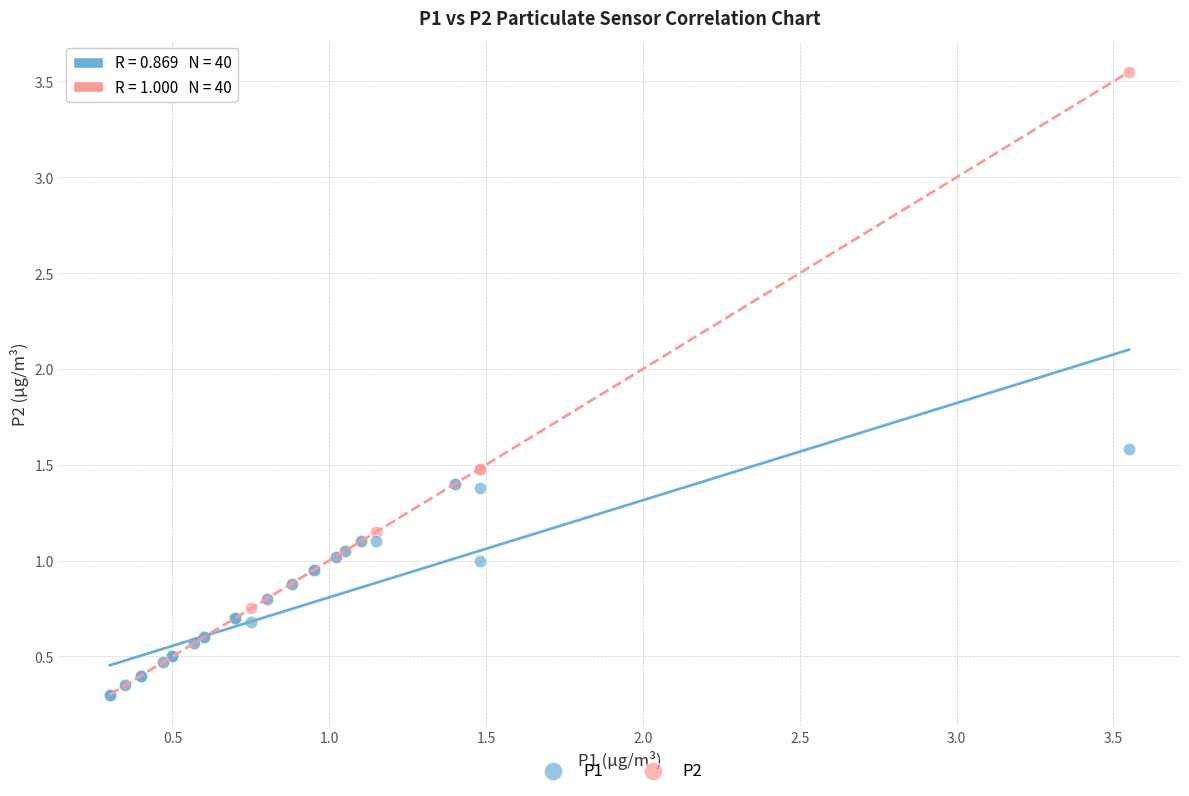

Which series contains the highest Y value?

P2